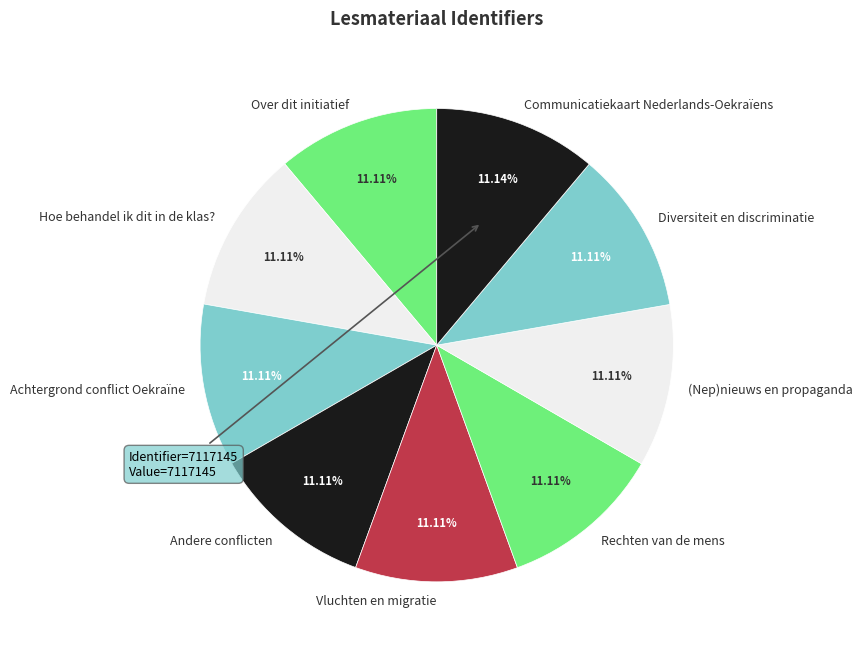

Approximately how many times larger is the value at (Nep)nieuws en propaganda compared to Hoe behandel ik dit in de klas??

1.0